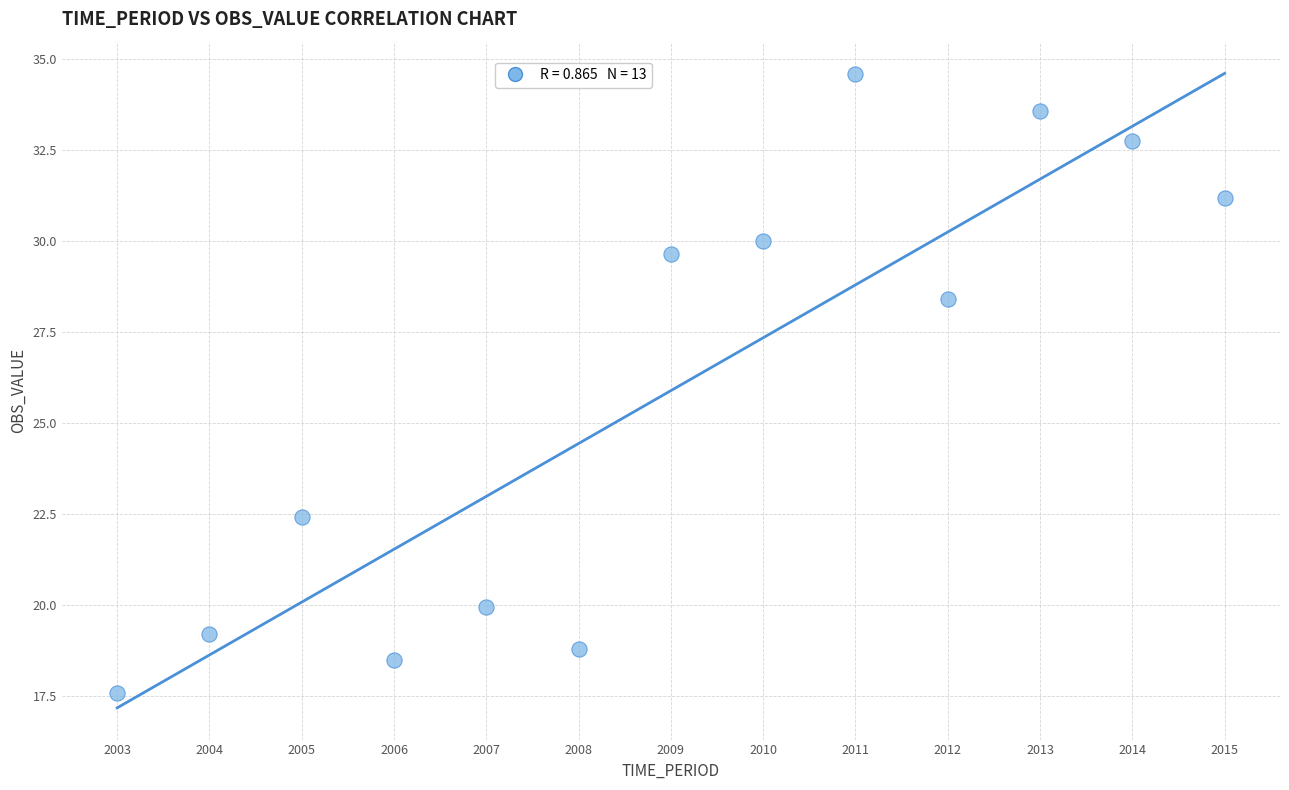

What Y value in the scatter plot is closest to 26?

28.4